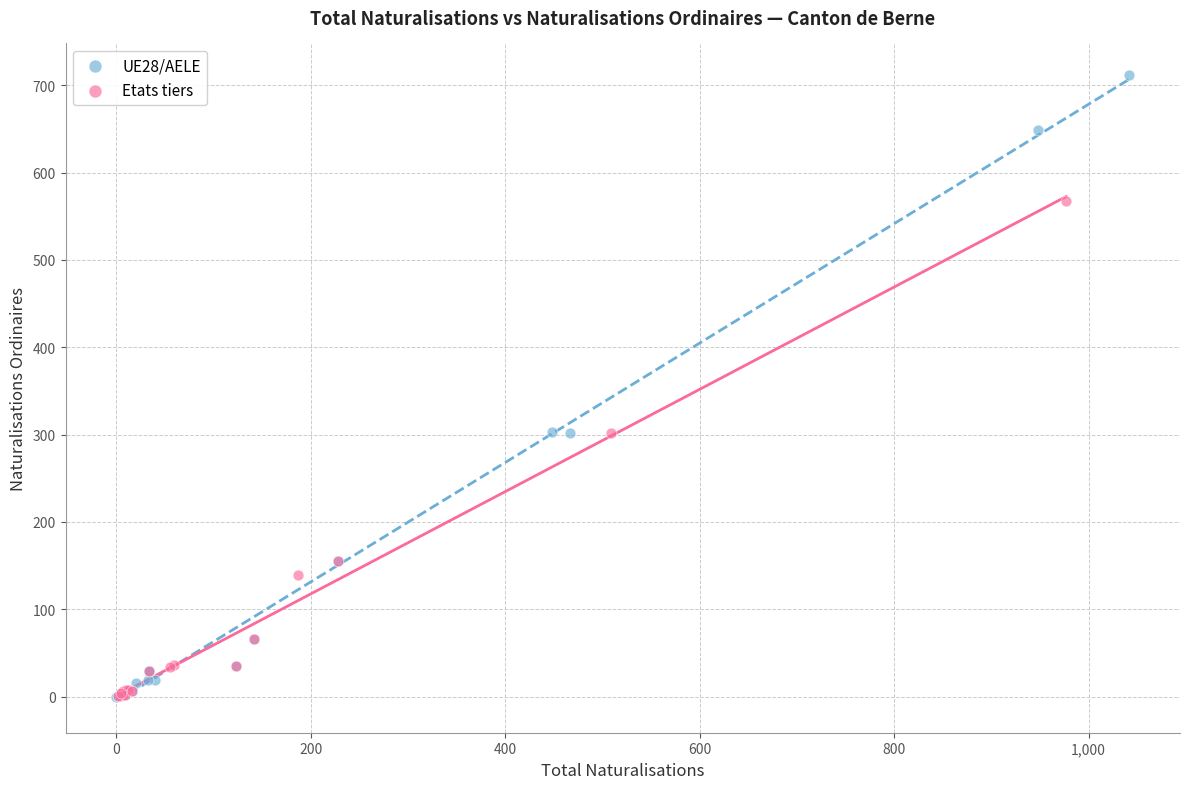

What are all the series names shown in the legend?

UE28/AELE, Etats tiers